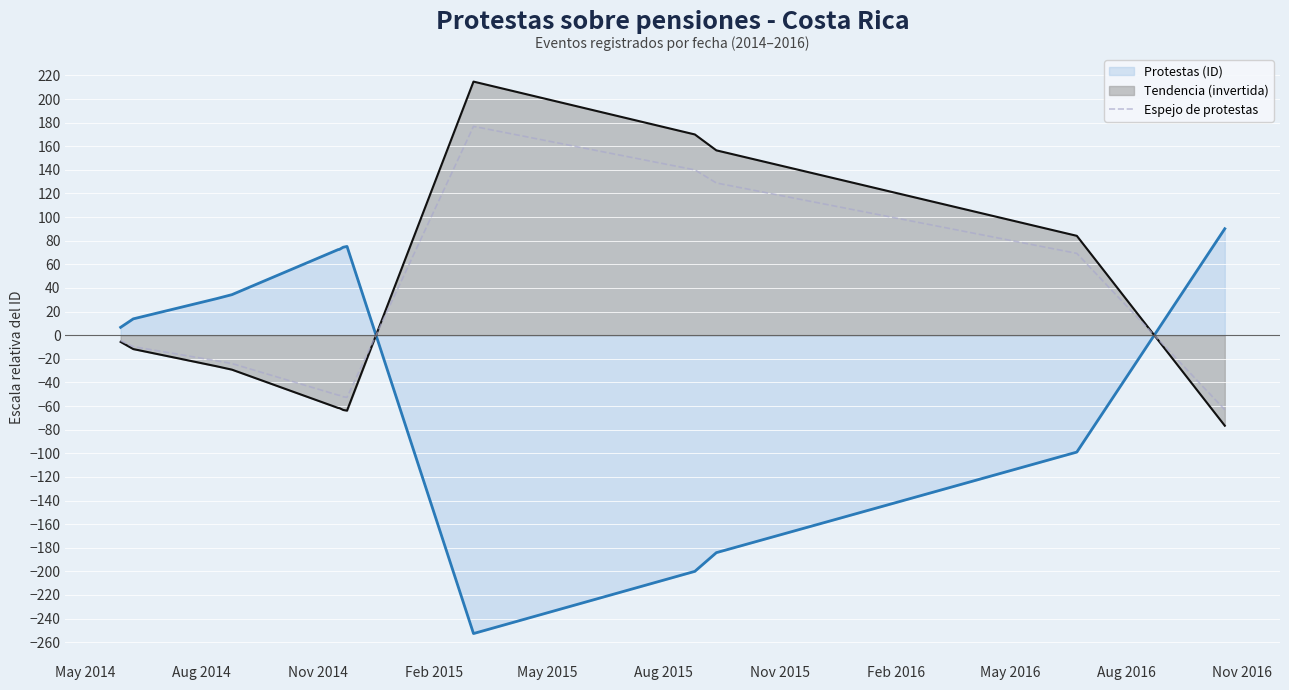

Count the number of categories in the chart.

14